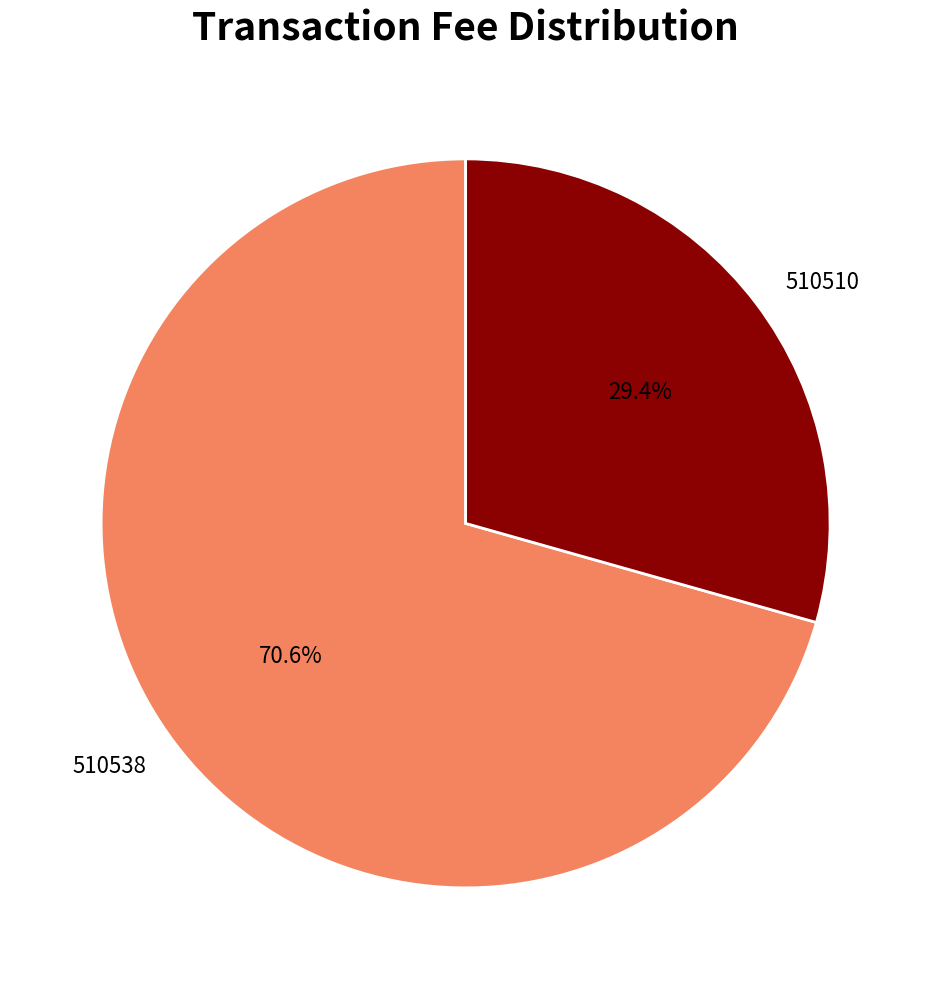

Does 510510 account for over 50% of the chart?

No